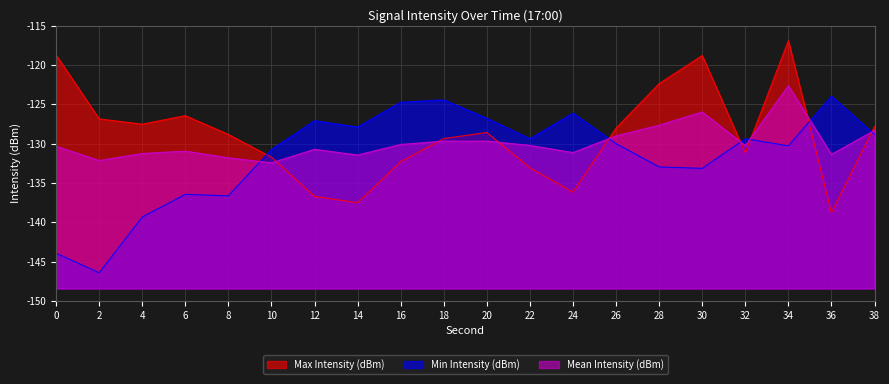

How many data points in Min Intensity (dBm) are less than -129?

12